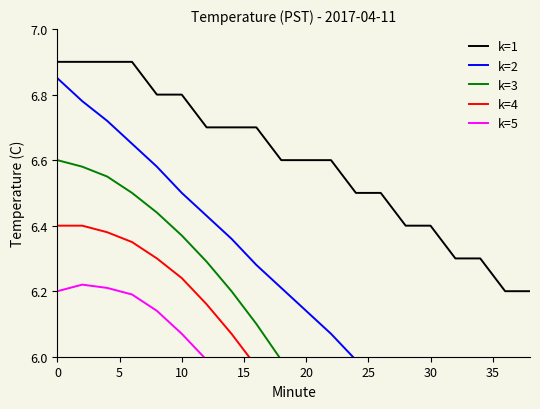

What is the minimum value for k=1?

6.2